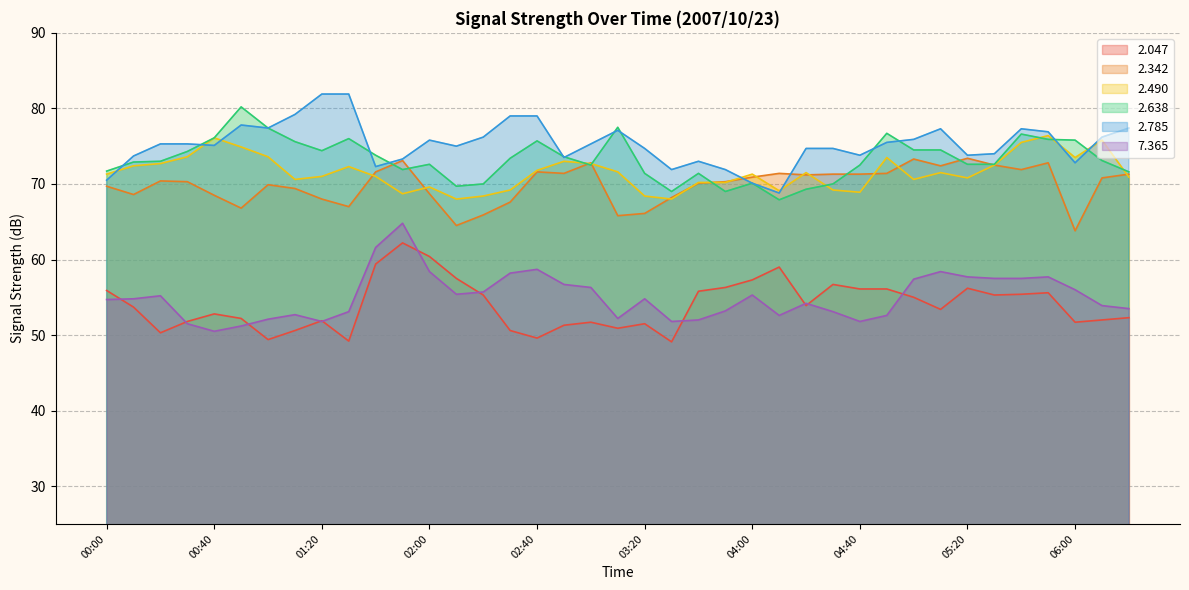

Which series has the largest range (max minus min)?

7.365